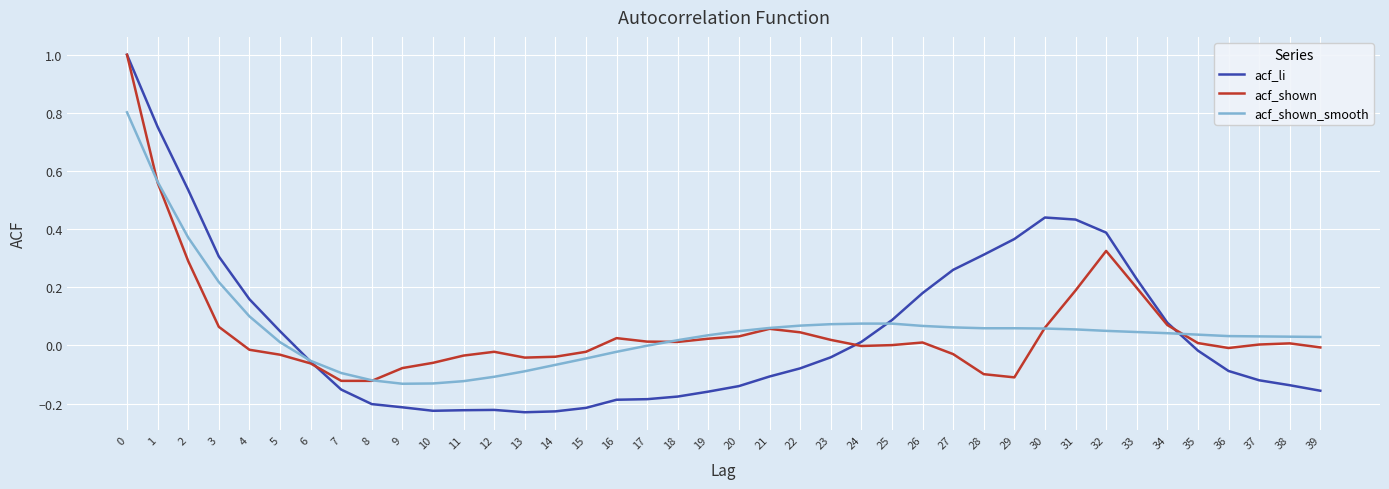

What is the difference between the maximum and minimum values in the acf_shown_smooth series?

0.9